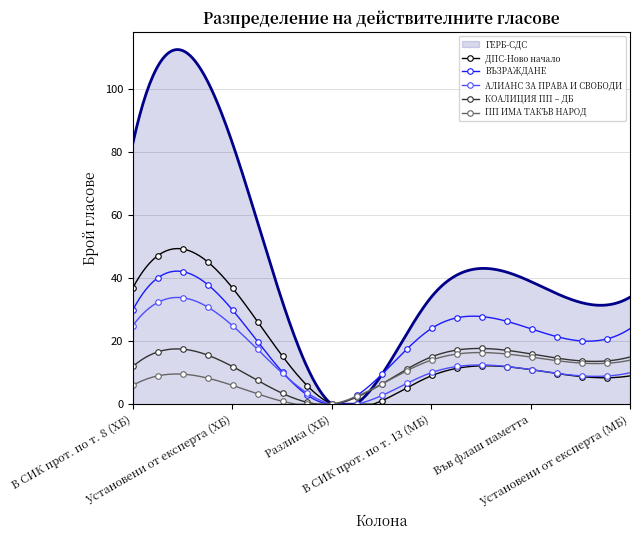

What is the maximum value shown in the chart?

112.7